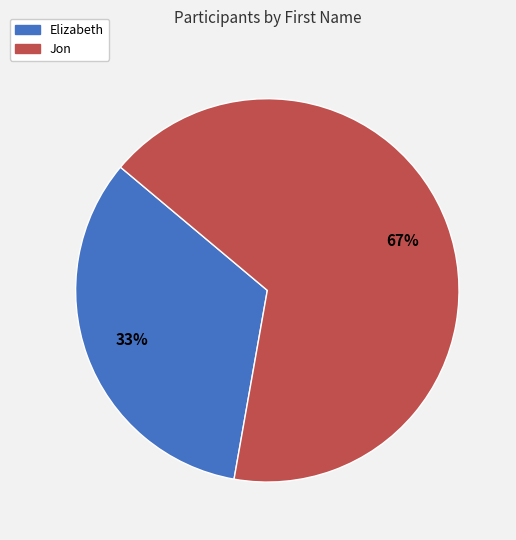

What percentage is the Elizabeth slice, to the nearest percent?

33%